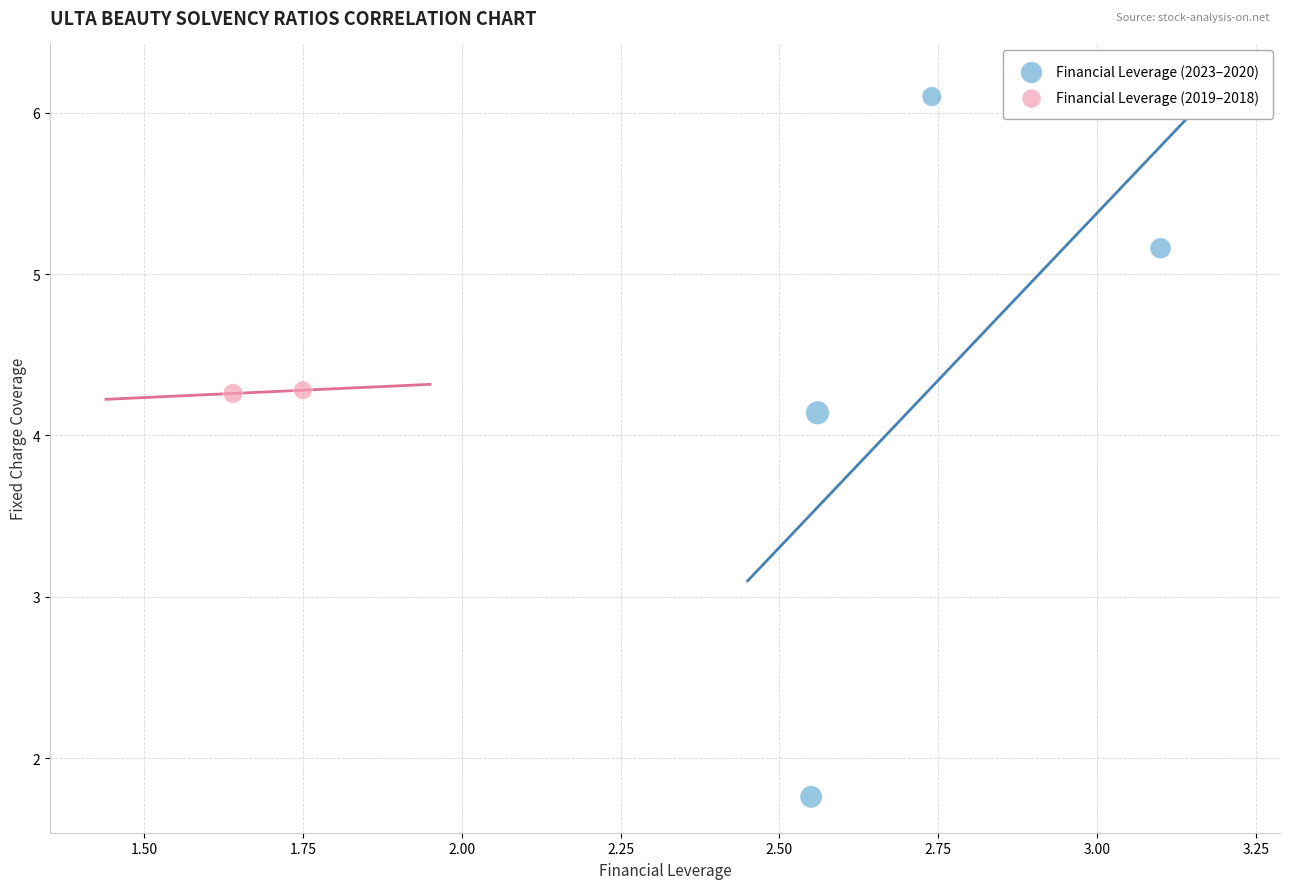

Which series reaches the minimum Y coordinate?

Financial Leverage (2023–2020)